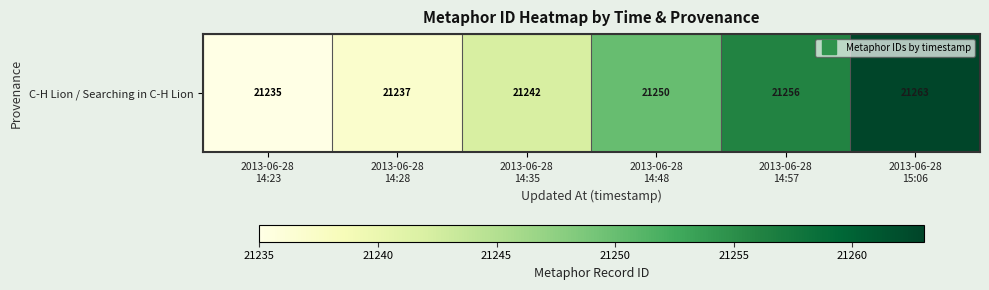

What is the sum of the values at 2013-06-28
14:35 and 2013-06-28
14:48?

42492